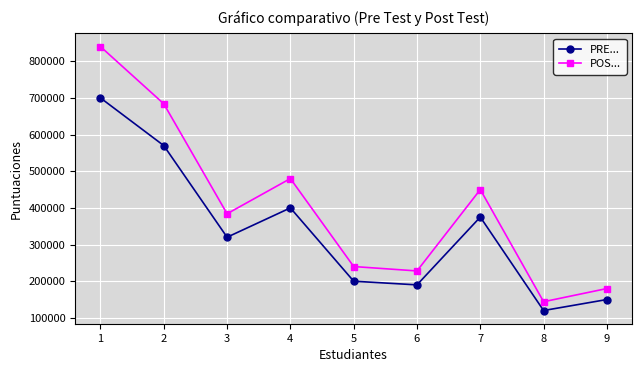

What is the value of the PRE... point at the 8th from the left?

120000